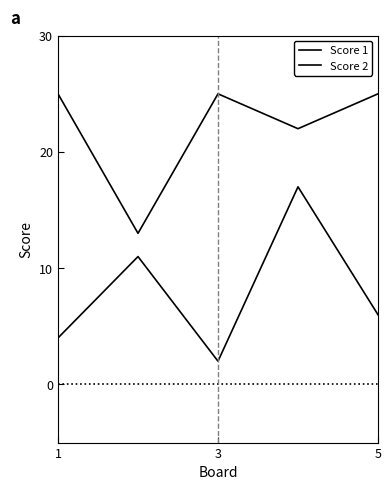

True or false: Score 2 and Score 1 intersect in this chart.

False